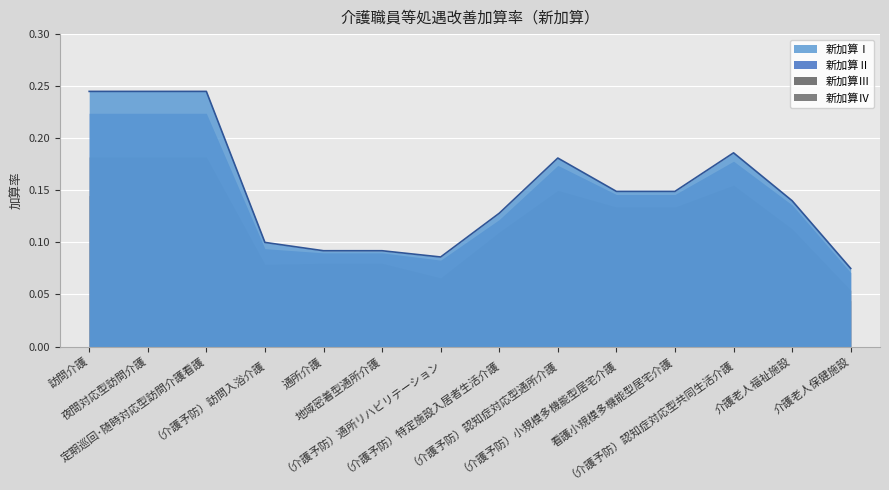

True or false: 新加算Ⅳ and 新加算Ⅲ intersect in this chart.

False